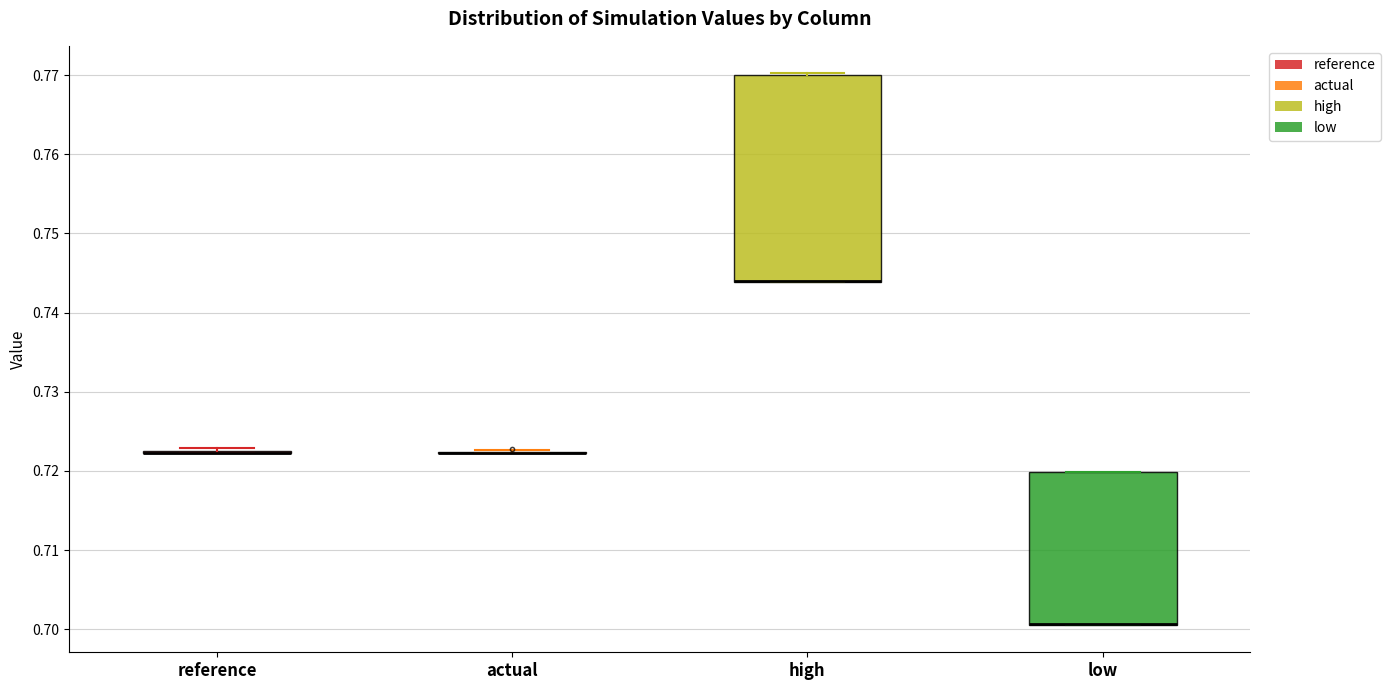

Which box is the tallest, from its lower edge to its upper edge?

high